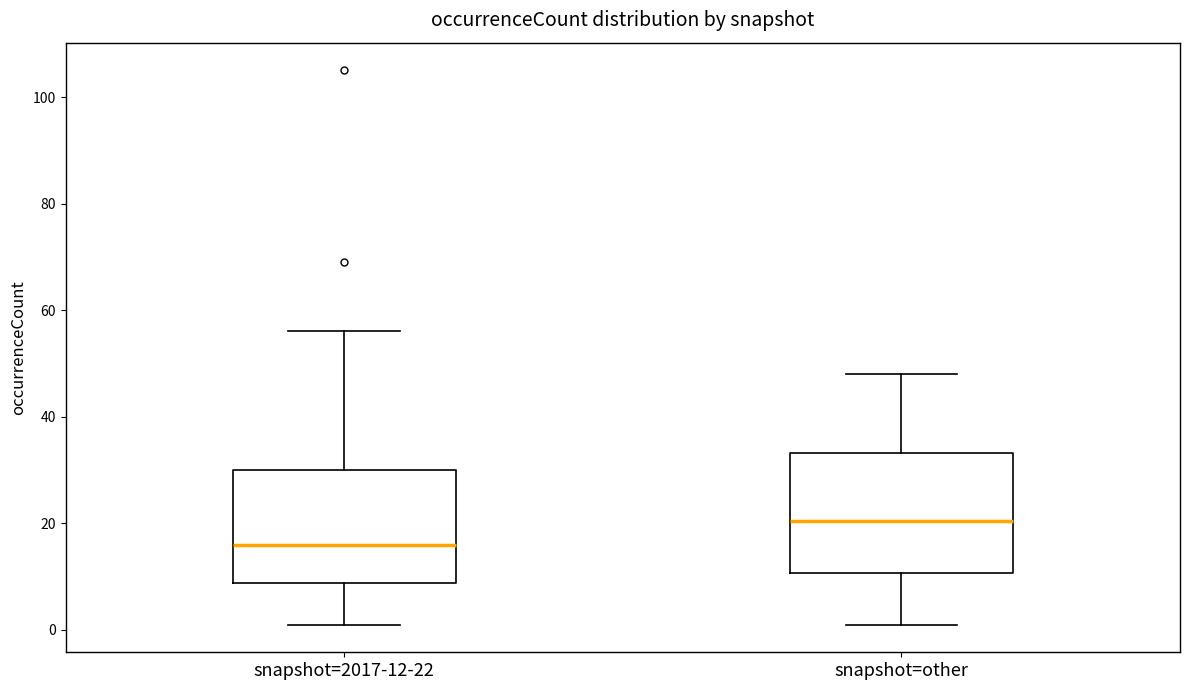

Reading left to right, read every box against the y-axis: the position of its median line, the range the box covers, and the ends of its whiskers. The values are not printed on the chart, so give them approximately, as read against the axis.

snapshot=2017-12-22: median 16, box 8 to 30, whiskers 2 to 56
snapshot=other: median 20, box 10 to 34, whiskers 2 to 48